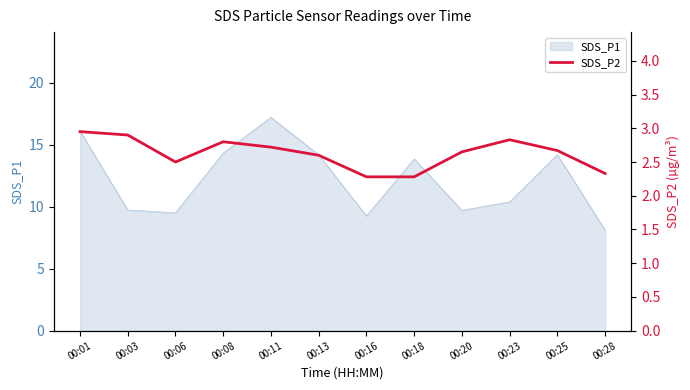

At which category does the data reach its first local peak?

00:08